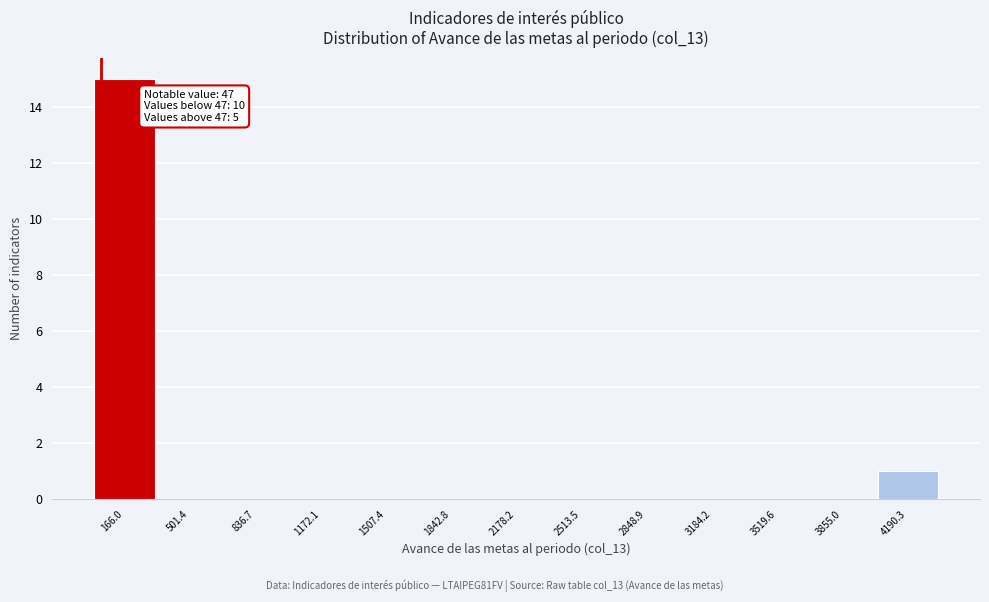

Over which range of the x-axis is the bar tallest?

0 to 350